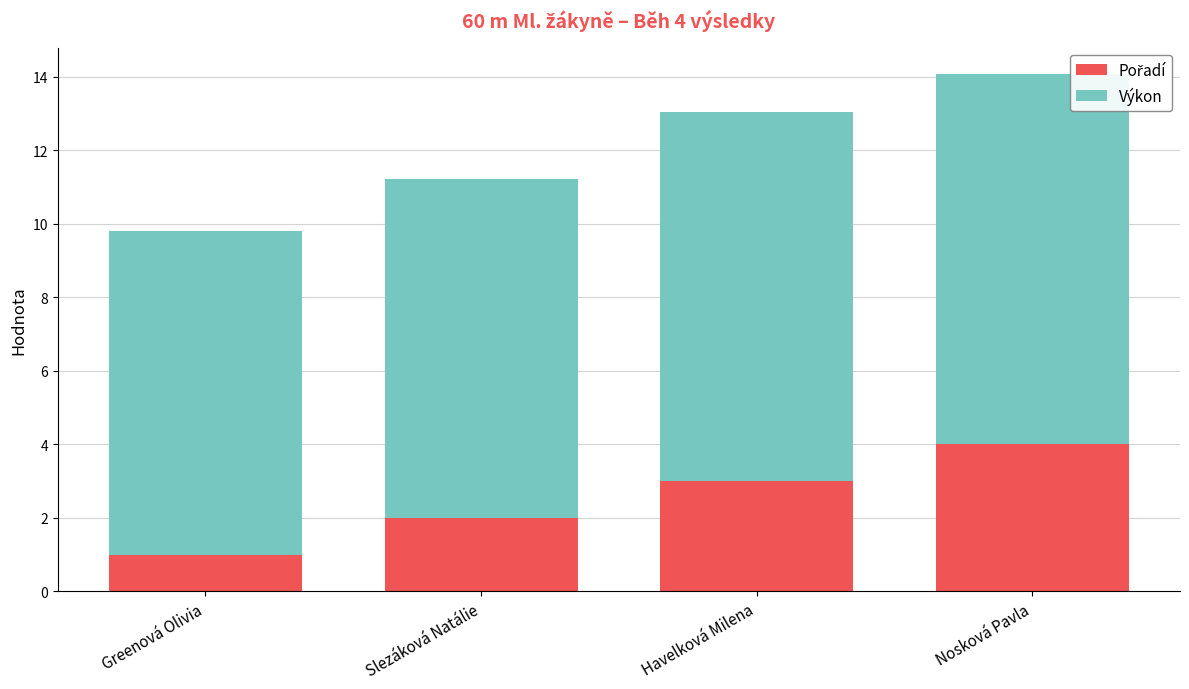

What is the total value across all series at Havelková Milena?

13.1